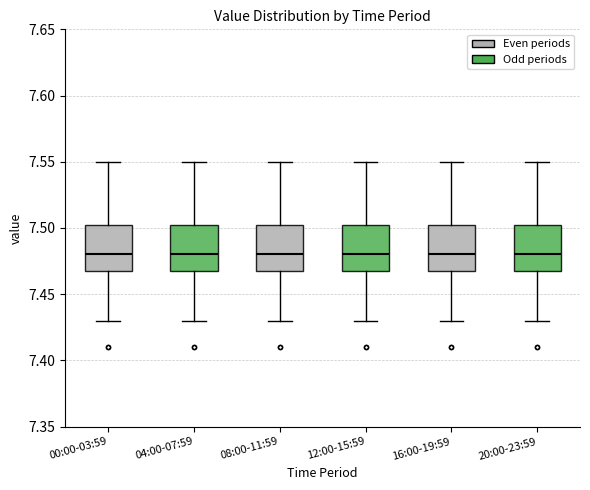

Where does the lower whisker of the box for 12:00-15:59 end on the y-axis? The values are not printed on the chart, so give them approximately, as read against the axis.

7.430